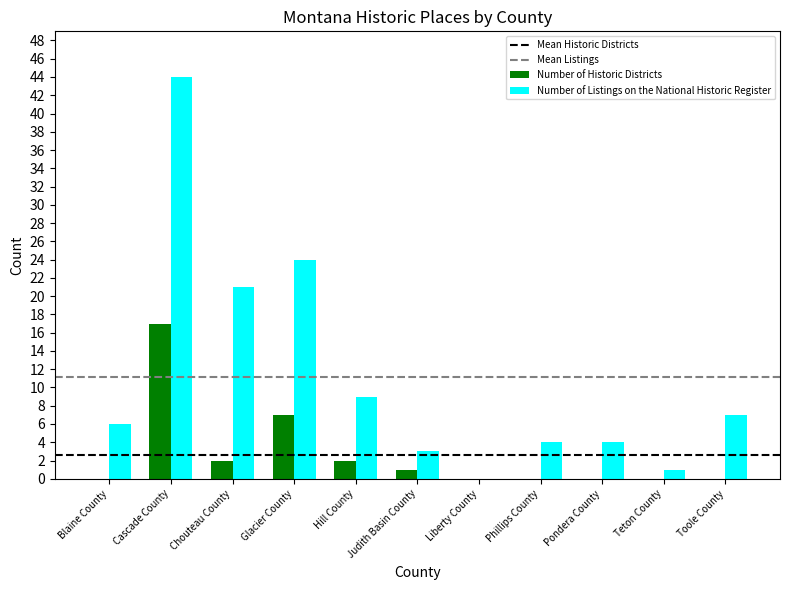

Reading right to left, what are all the values shown in this chart?

Number of Historic Districts: Toole County=0	Teton County=0	Pondera County=0	Phillips County=0	Liberty County=0	Judith Basin County=1	Hill County=2	Glacier County=7	Chouteau County=2	Cascade County=17	Blaine County=0
Number of Listings on the National Historic Register: Toole County=7	Teton County=1	Pondera County=4	Phillips County=4	Liberty County=0	Judith Basin County=3	Hill County=9	Glacier County=24	Chouteau County=21	Cascade County=44	Blaine County=6